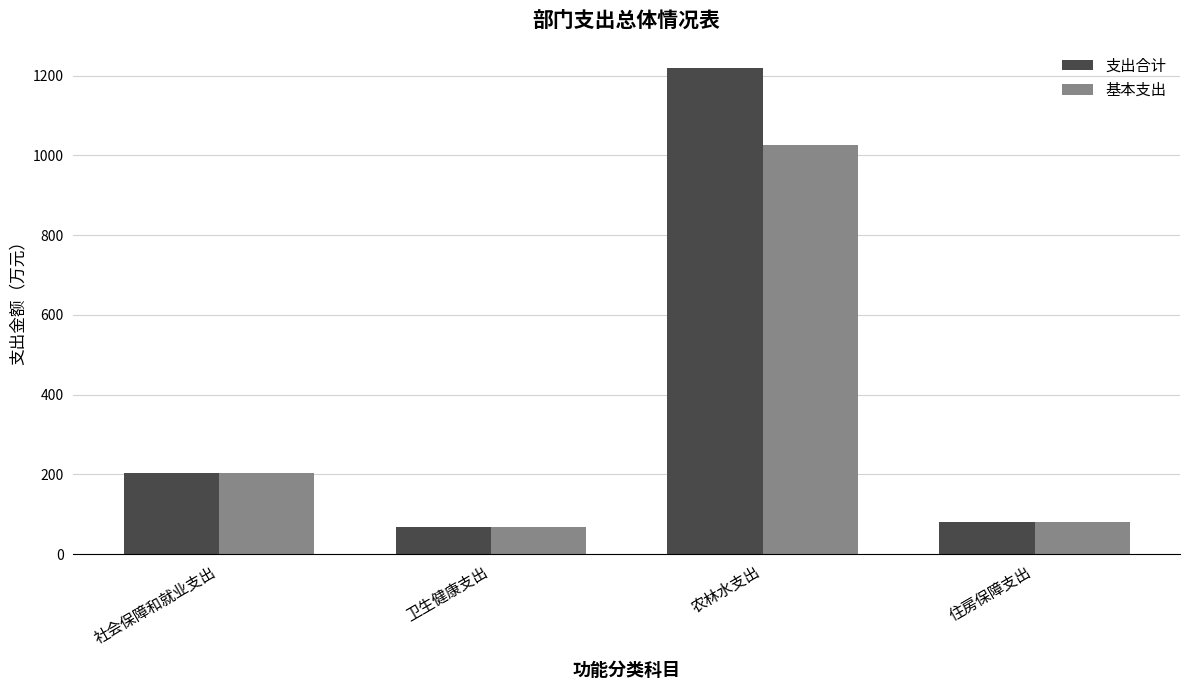

True or false: 支出合计 has a value of 111.8 at 卫生健康支出.

False